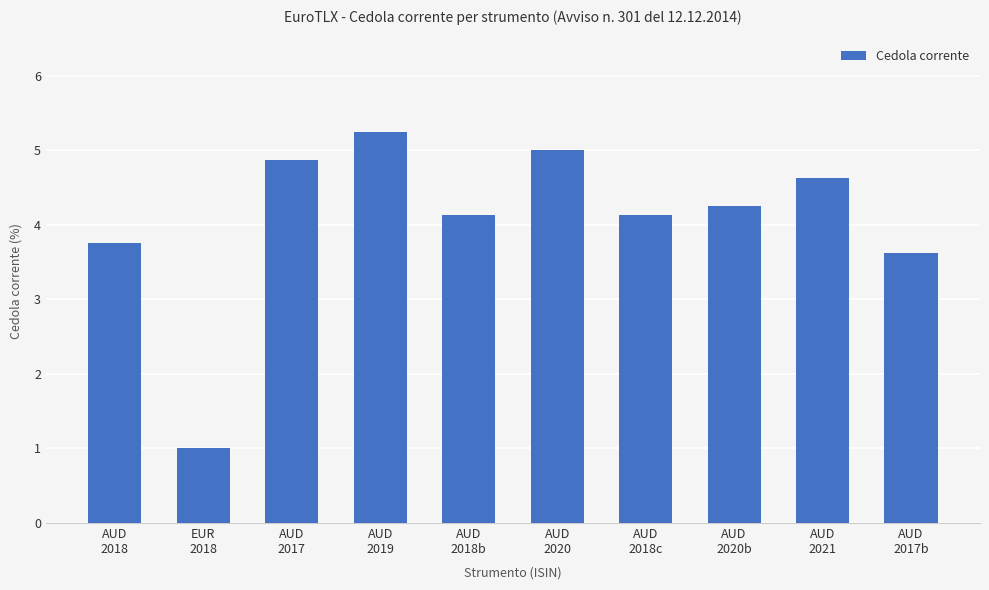

Is it true that the value at AUD
2019 is 5.2?

True